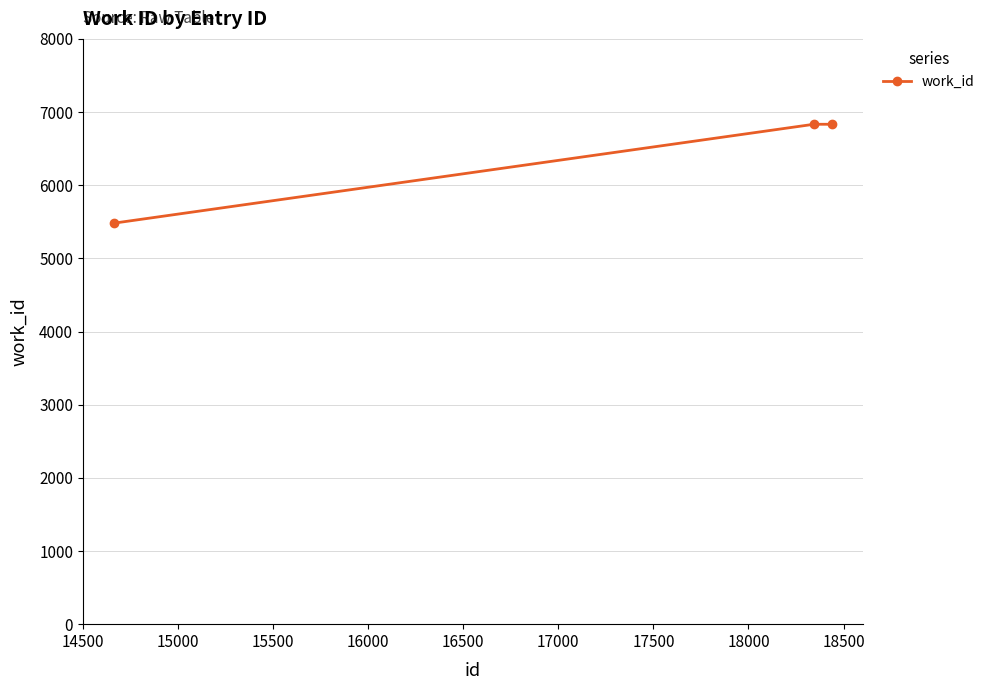

Count the number of data series in this chart.

1